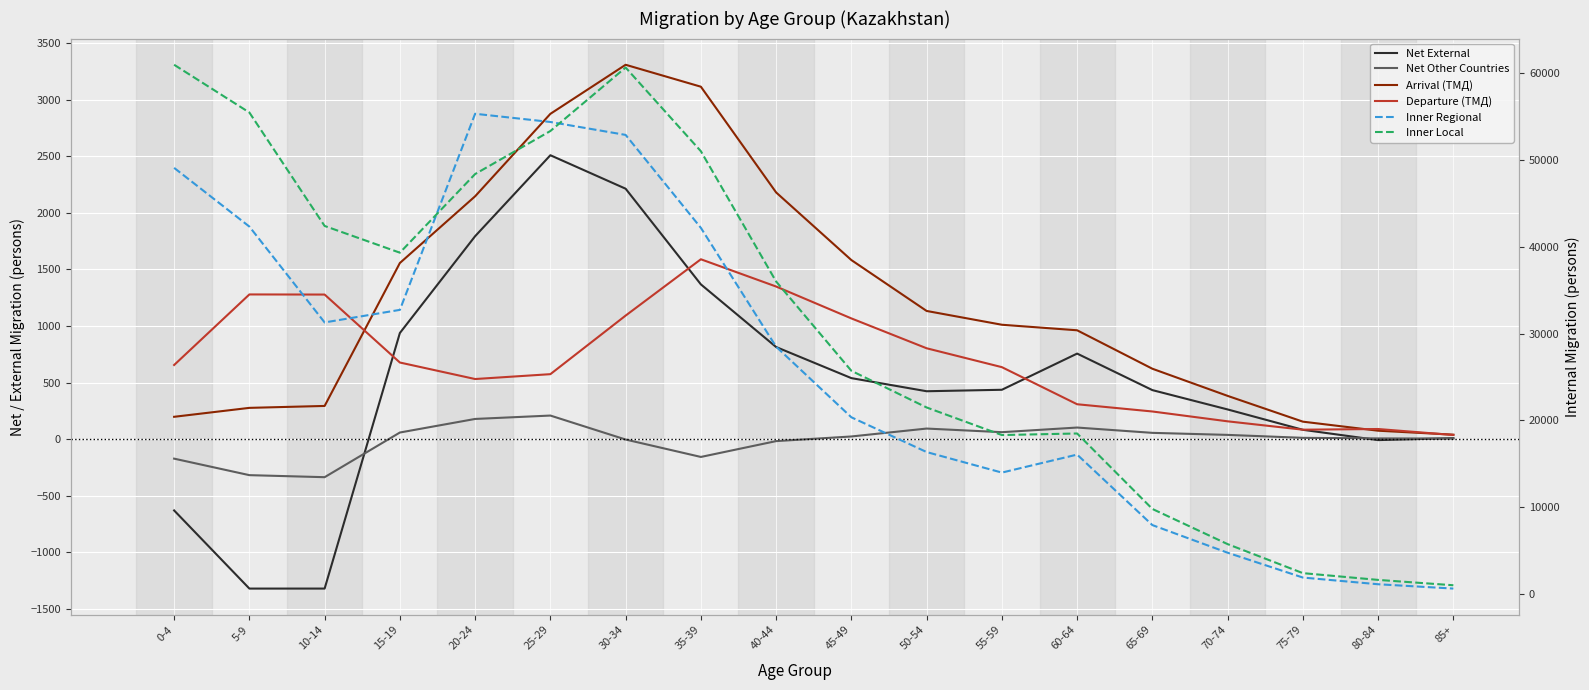

Where is Net External nearest to the value 594?

45-49